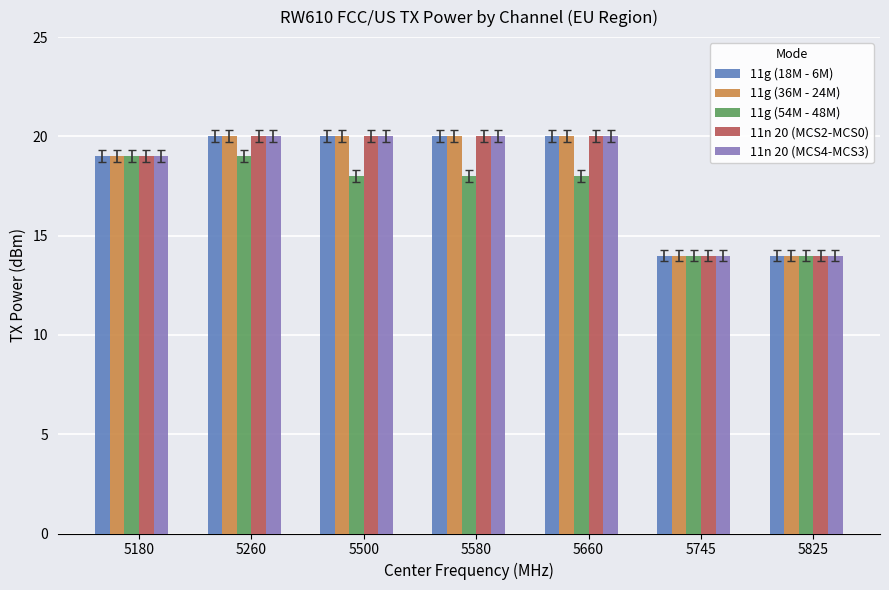

What is the sum of all 11g (36M - 24M) values?

127